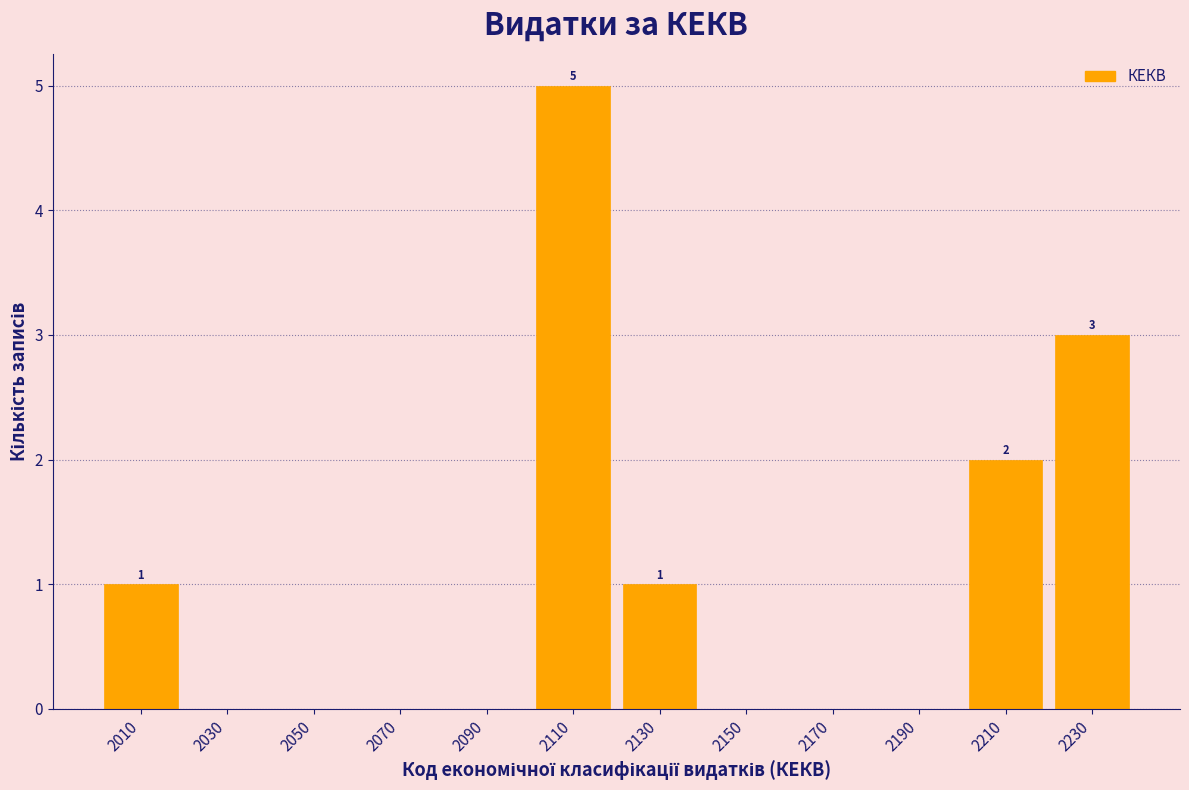

Which range on the x-axis has the tallest bar?

2100 to 2120